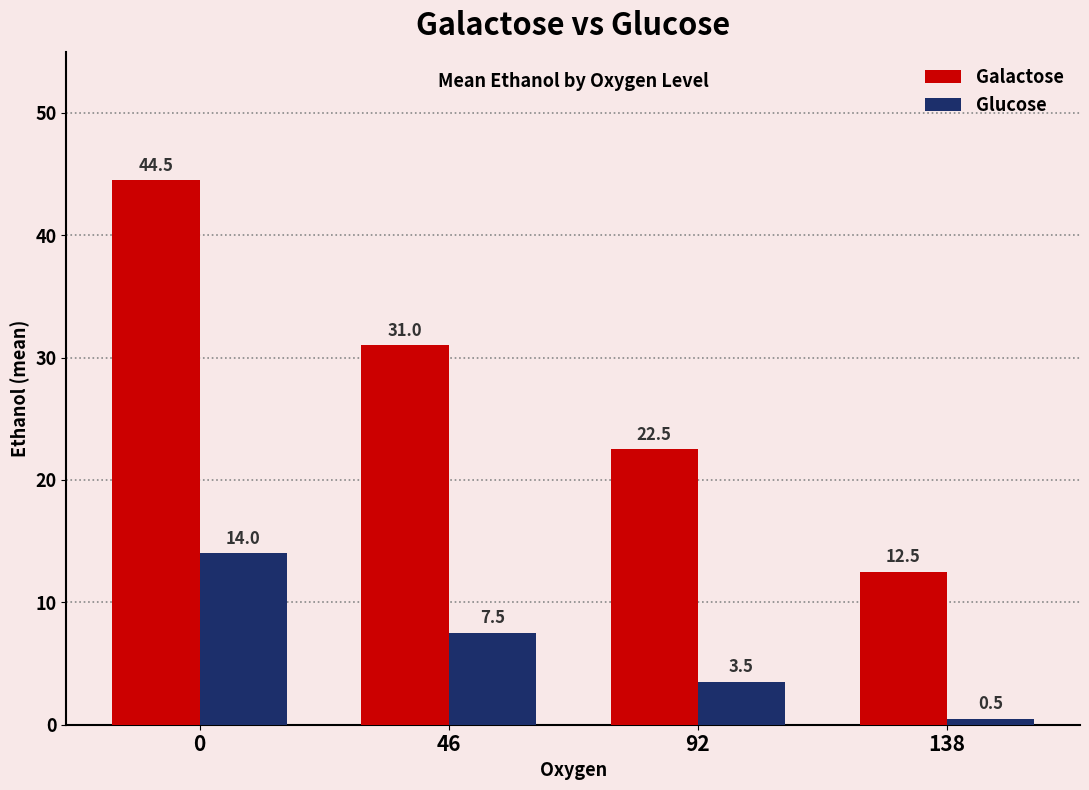

Which series has the widest spread of values?

Galactose